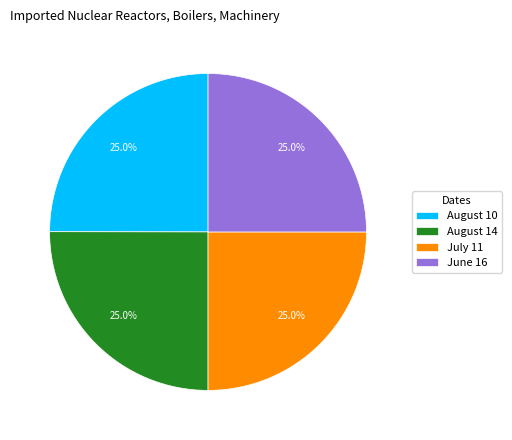

Does August 14 represent more than half of the total?

No